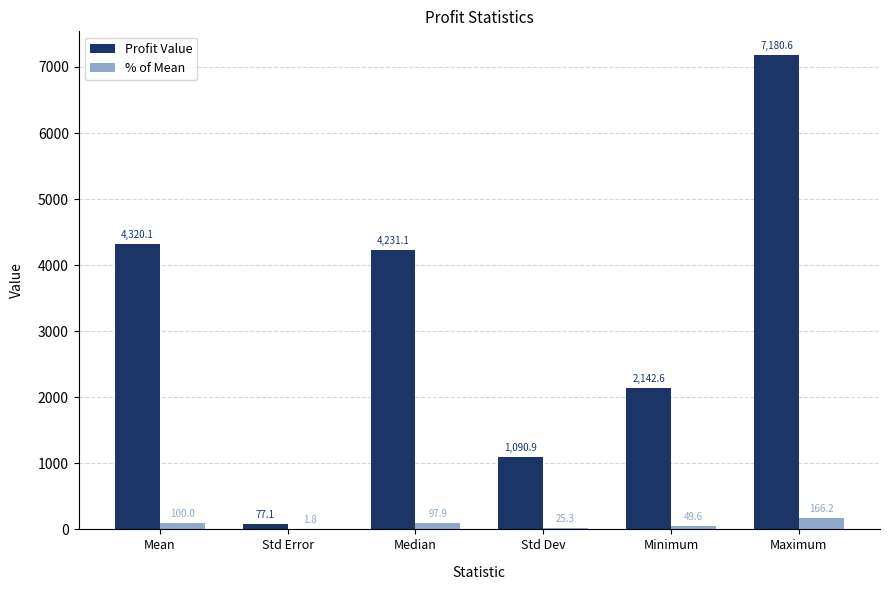

Between Median and Std Dev, which series saw the biggest shift?

Profit Value